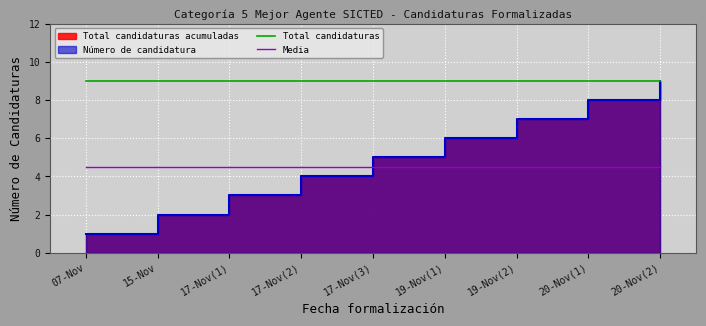

The value of Media at 17-Nov(3) is 2.0. True or false?

False